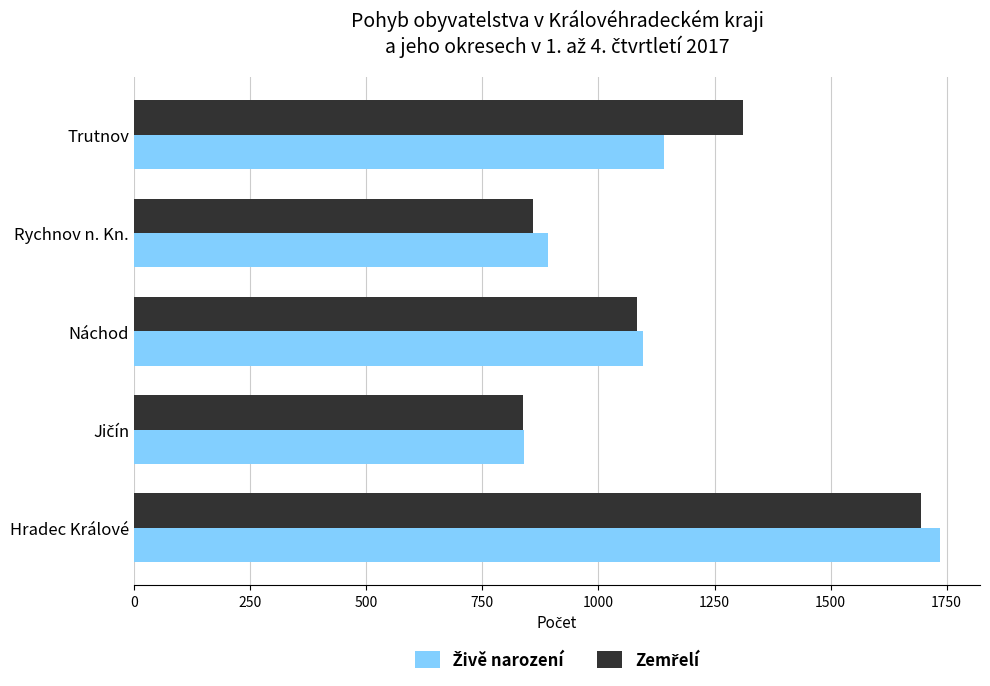

At which category does the chart reach its peak across all series?

Hradec Králové